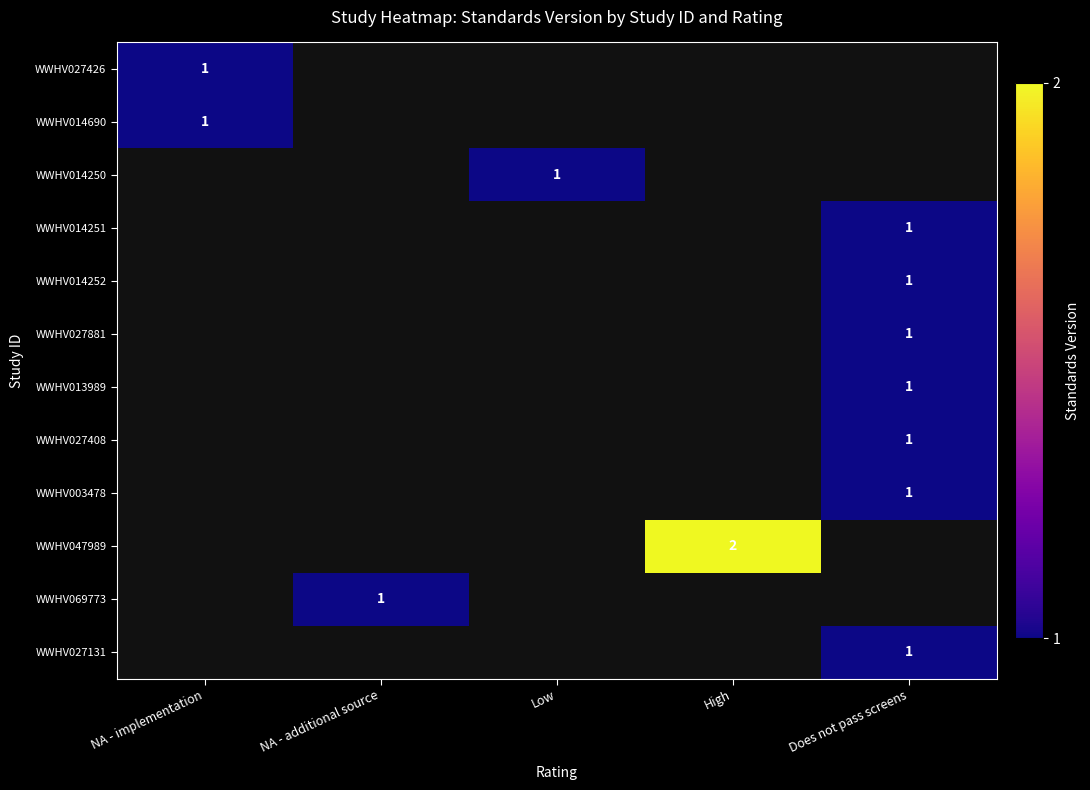

True or false: WWHV069773 has a value of 0 at NA - additional source.

False